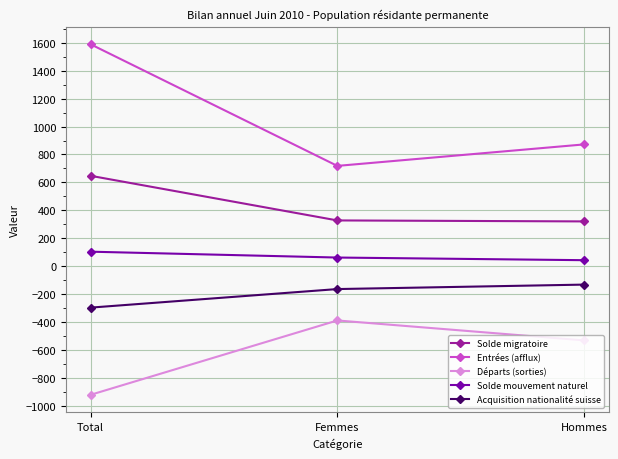

What is the label of the 2nd point from the right?

Femmes